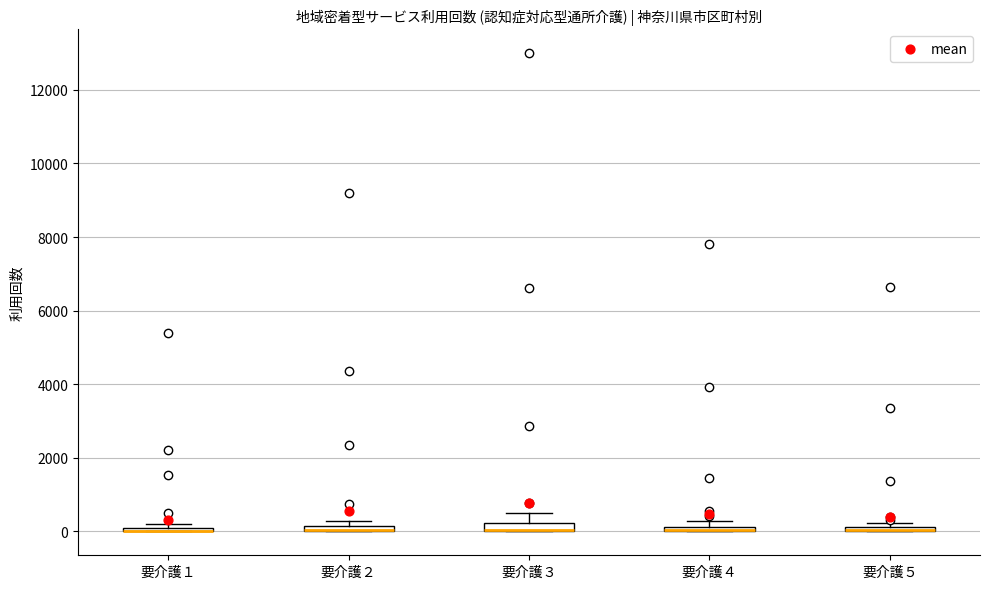

Where is the lower edge of the box for 要介護５ on the y-axis? The values are not printed on the chart, so give them approximately, as read against the axis.

0